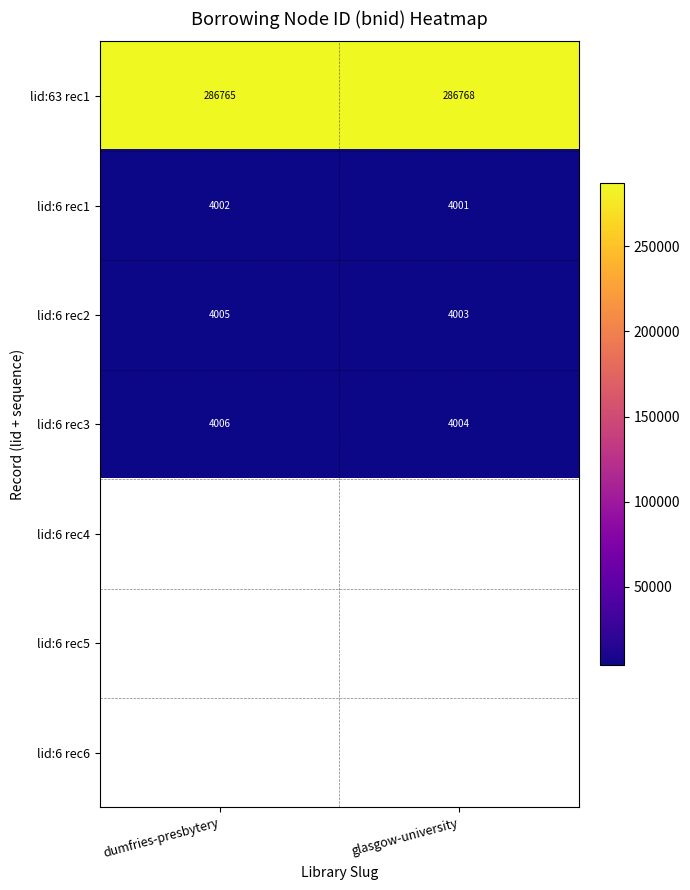

The lid:6 rec2 series shows 4005 at dumfries-presbytery. True or false?

True